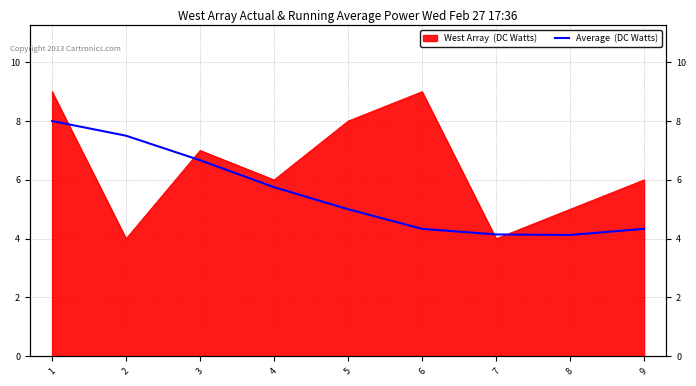

True or false: the data has more than 1 interior local peaks.

False